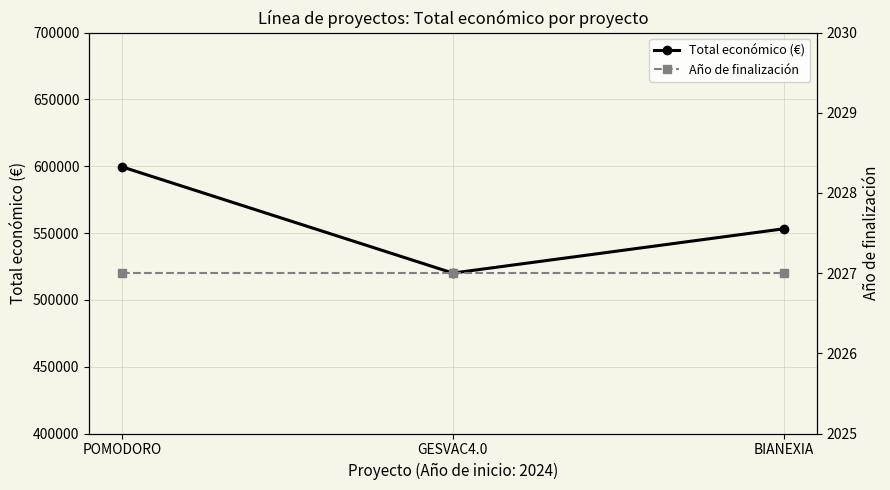

The value of Año de finalización at POMODORO is 3347. True or false?

False